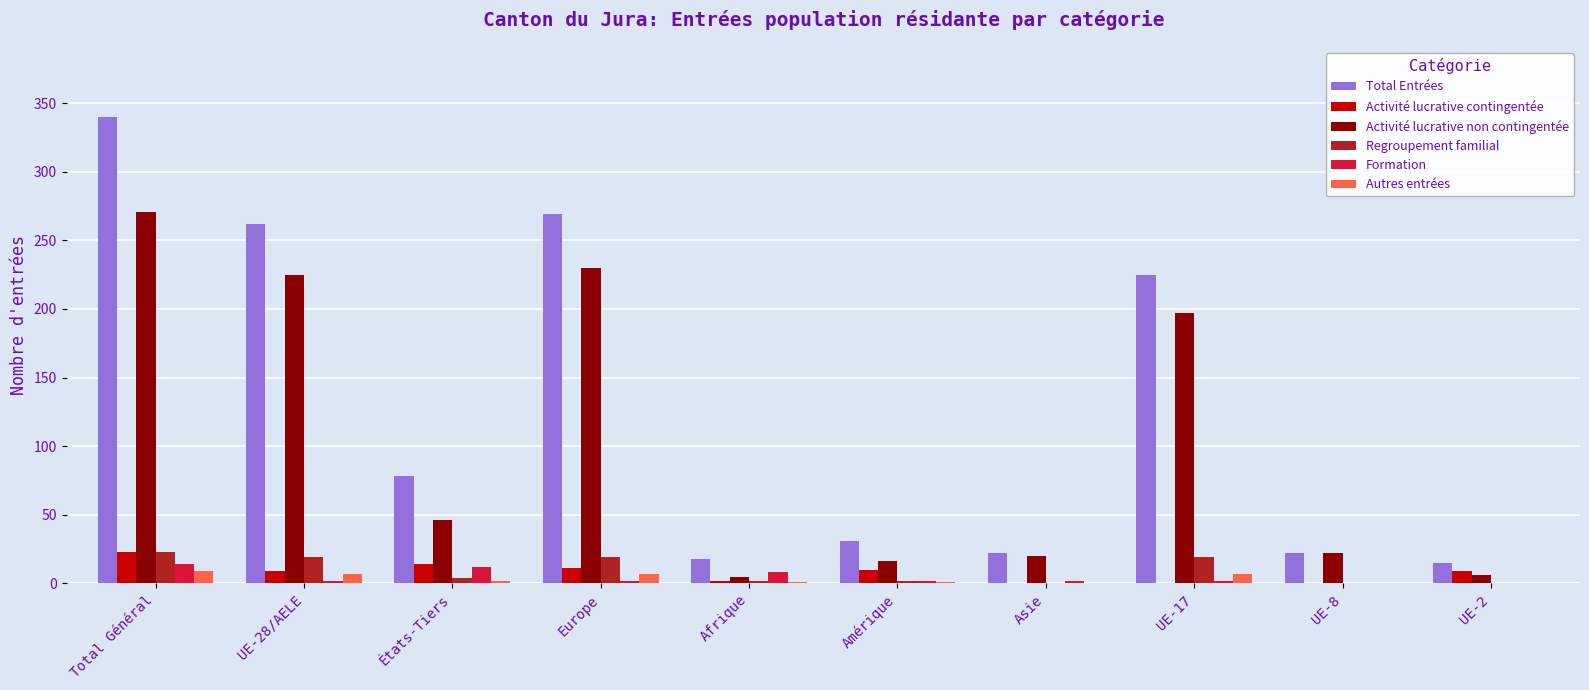

Between États-Tiers and UE-17, which series saw the biggest shift?

Activité lucrative non contingentée